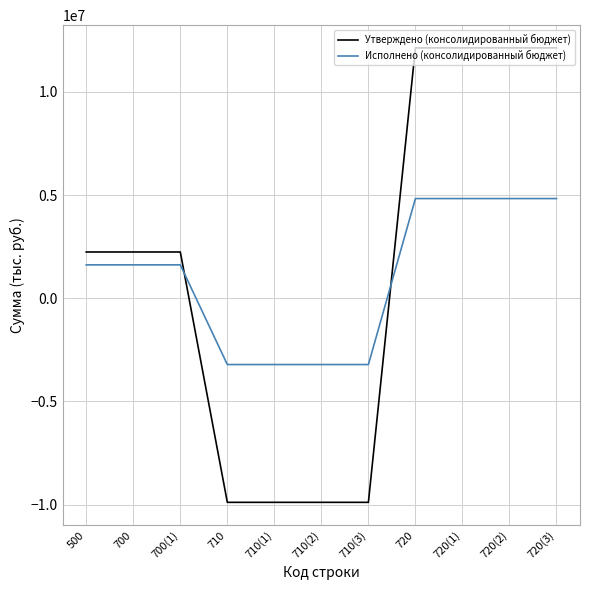

How many values in Утверждено (консолидированный бюджет) are below zero?

4